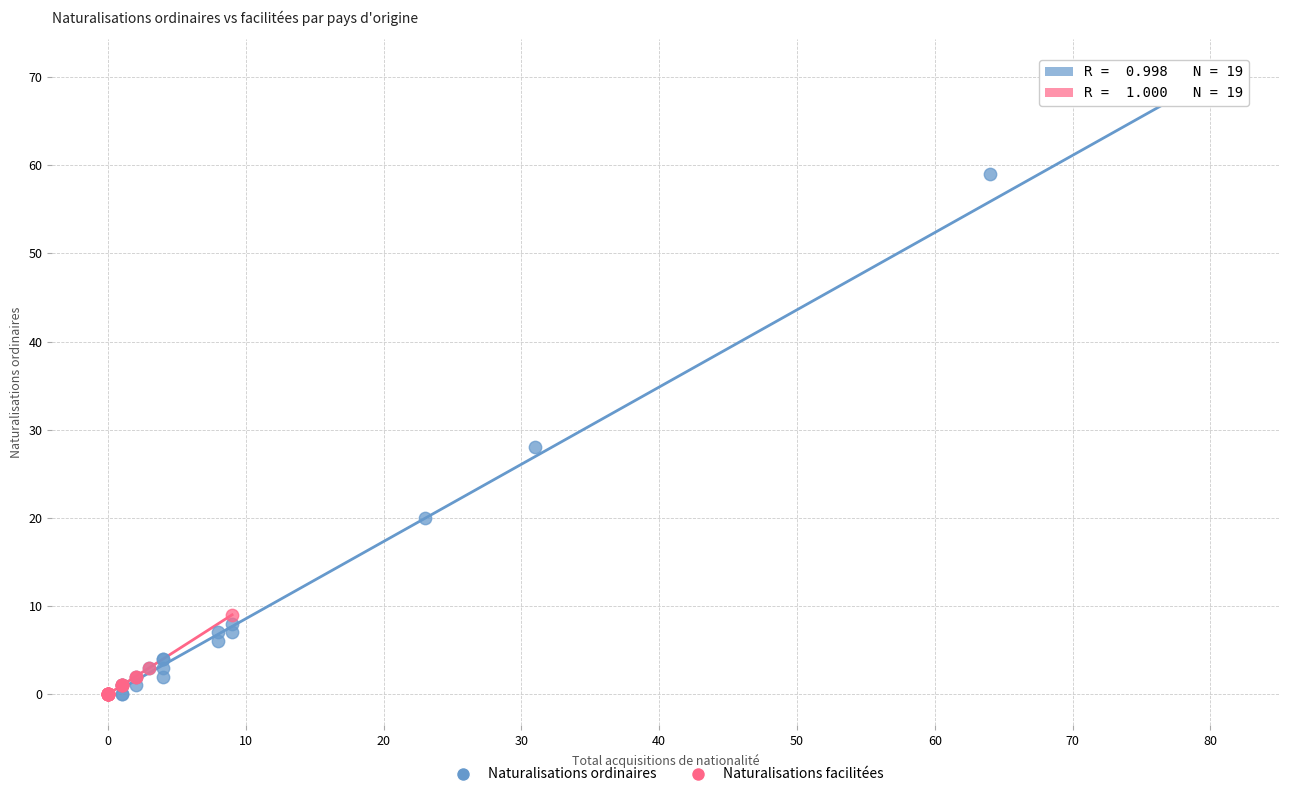

Which series has the largest Y range (max minus min)?

Naturalisations ordinaires